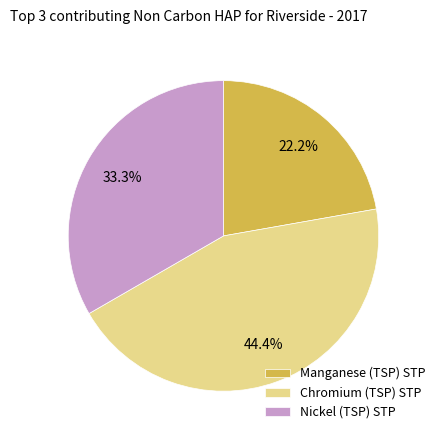

Does any single category account for the majority?

No